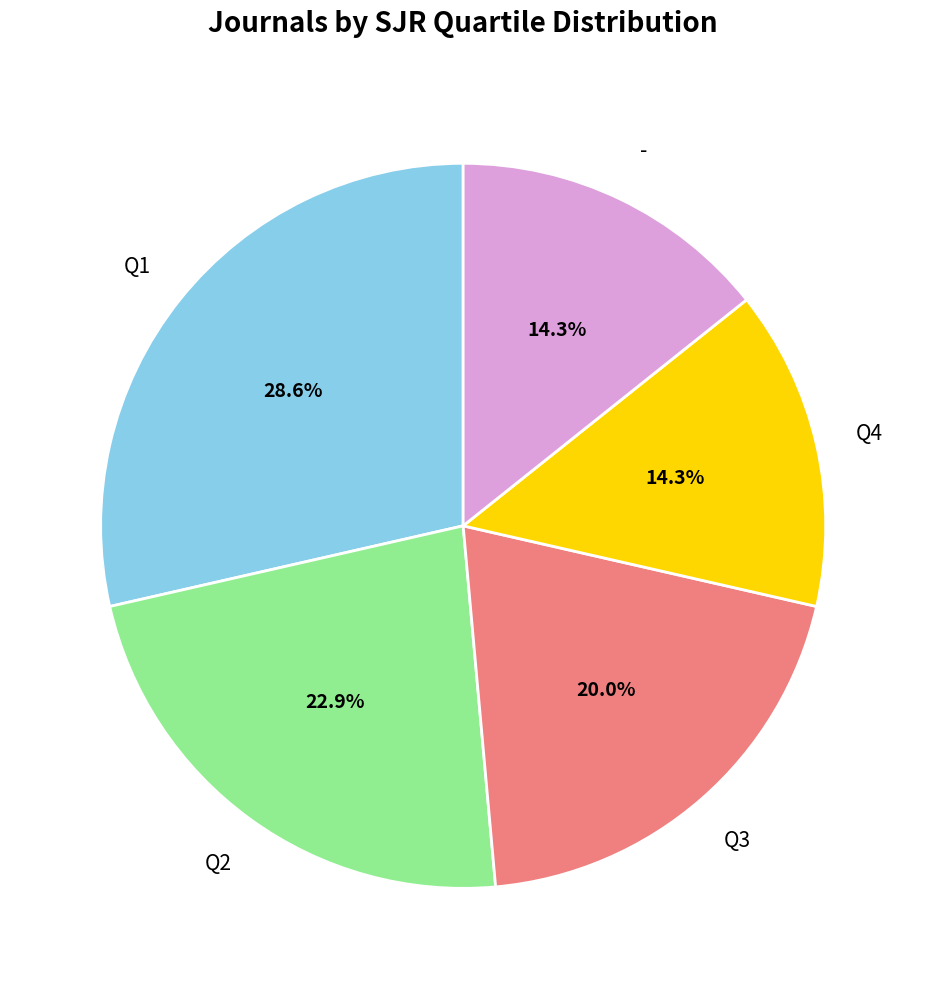

Is there a majority slice in this chart?

No